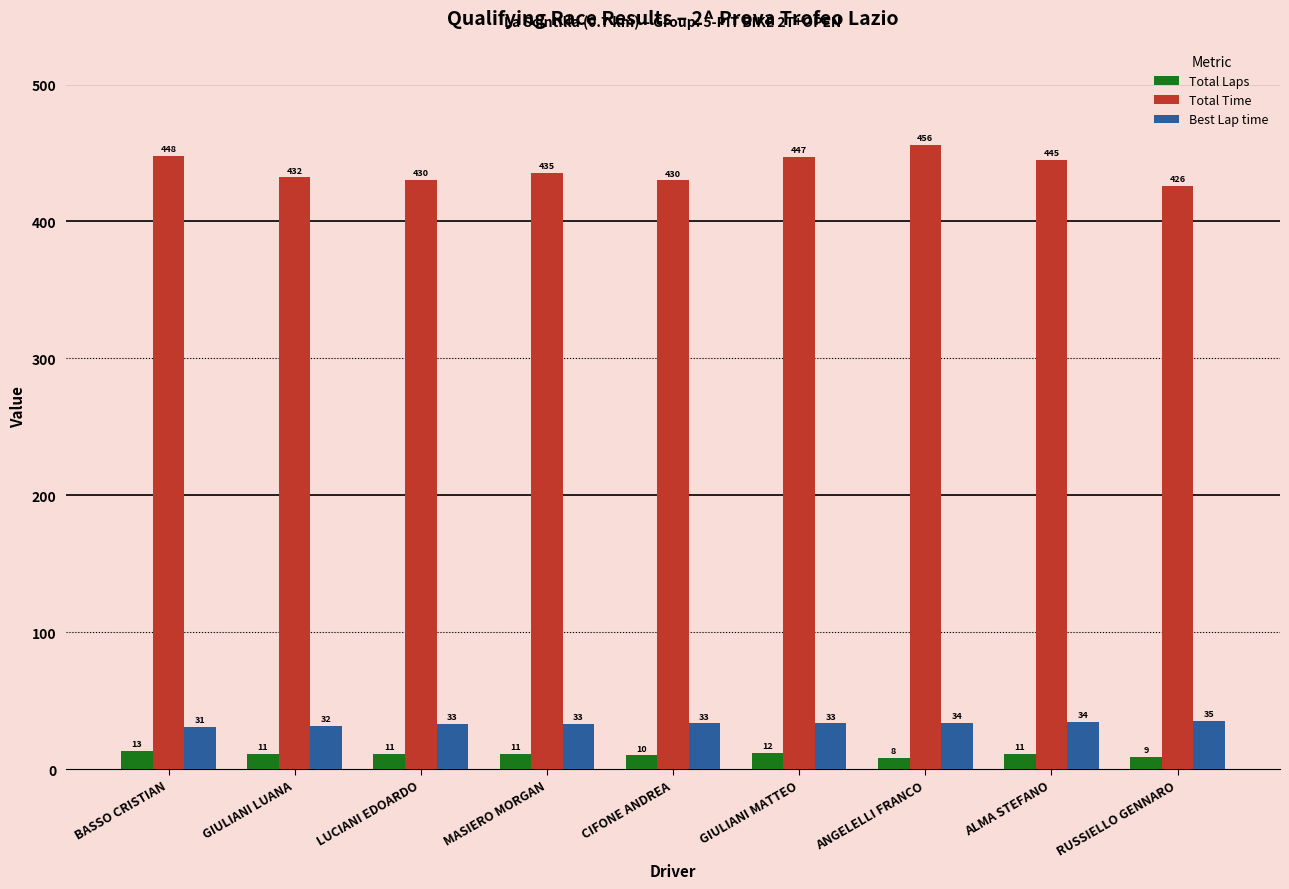

How many Total Laps values are between 10 and 11?

5